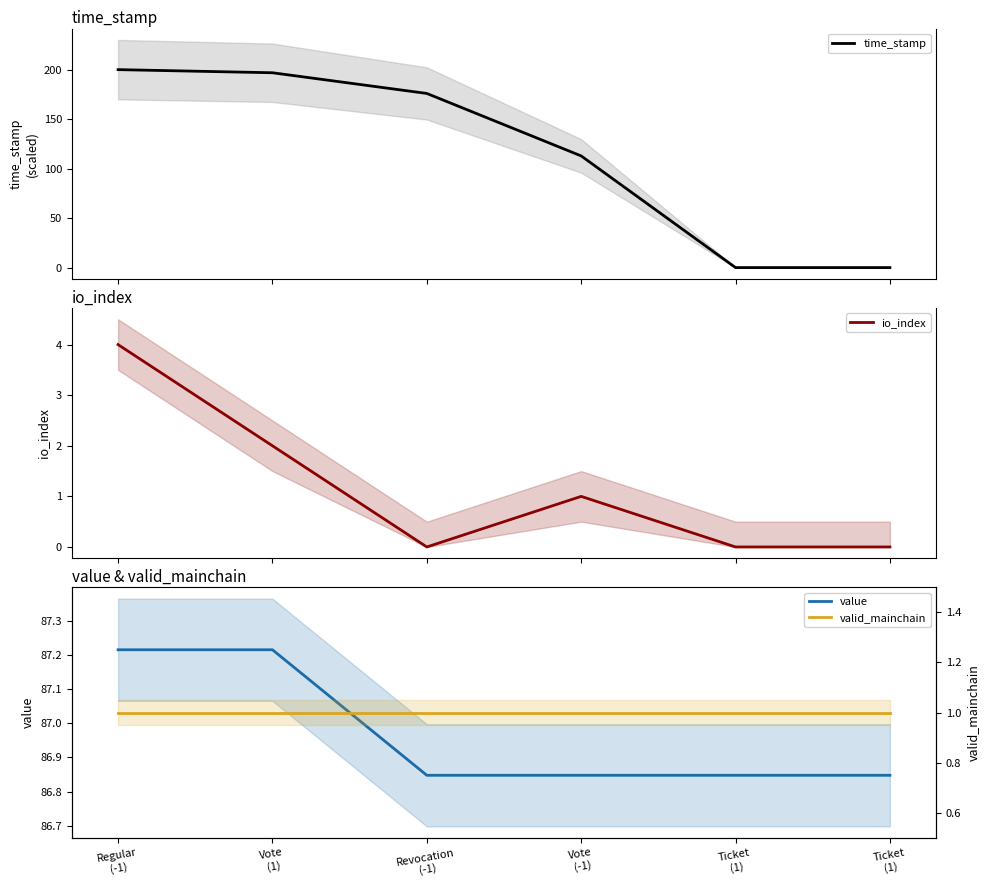

True or false: io_index and time_stamp cross at least once.

False